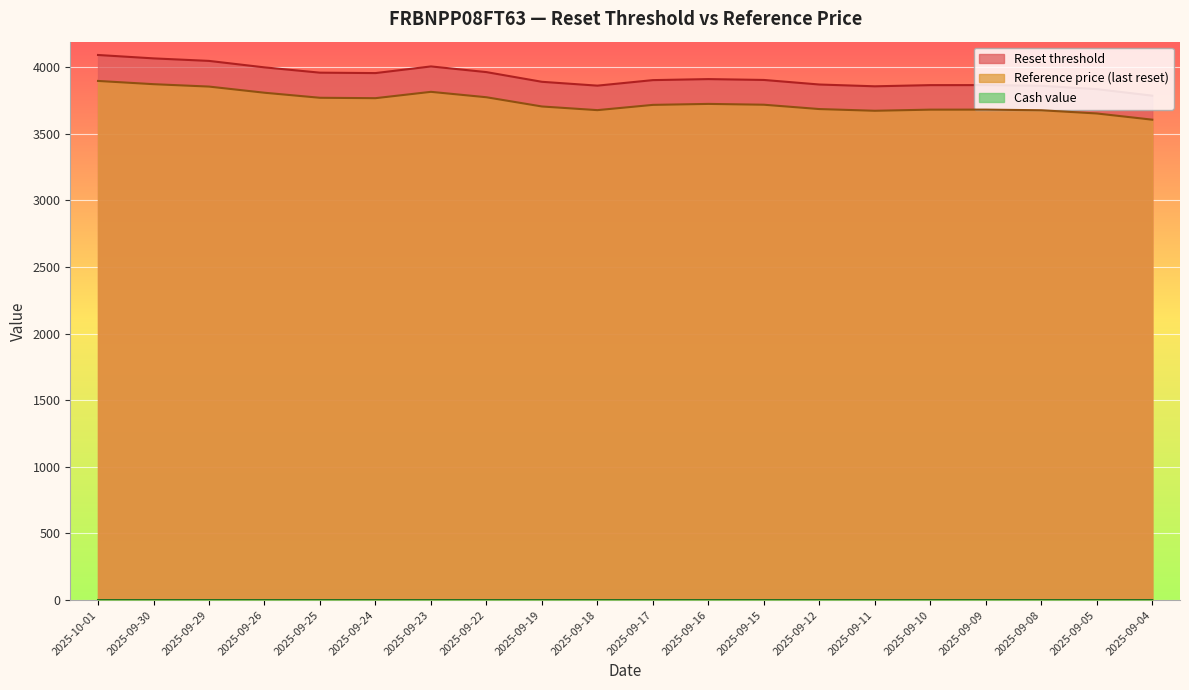

True or false: Cash value has a value of 0.0 at 2025-09-16.

False